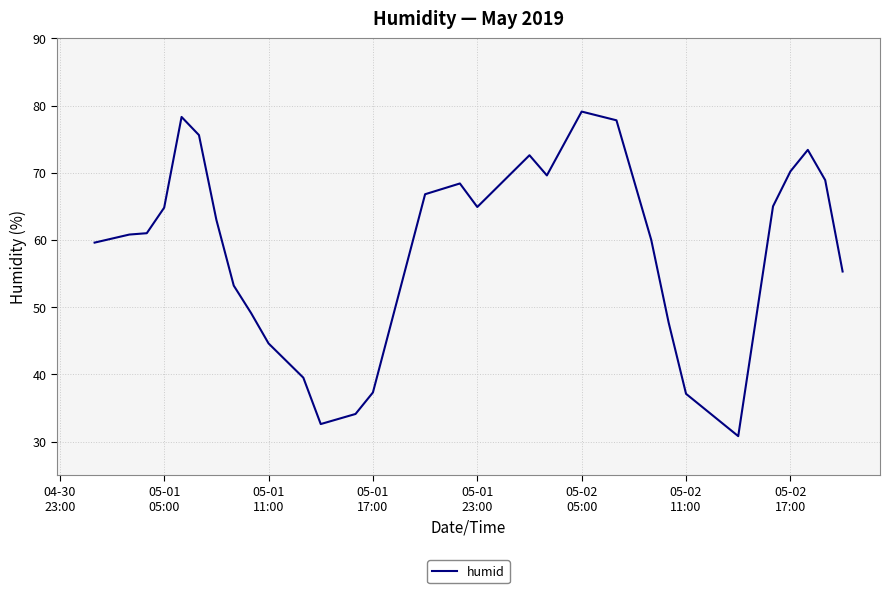

How many values are below 63?

15